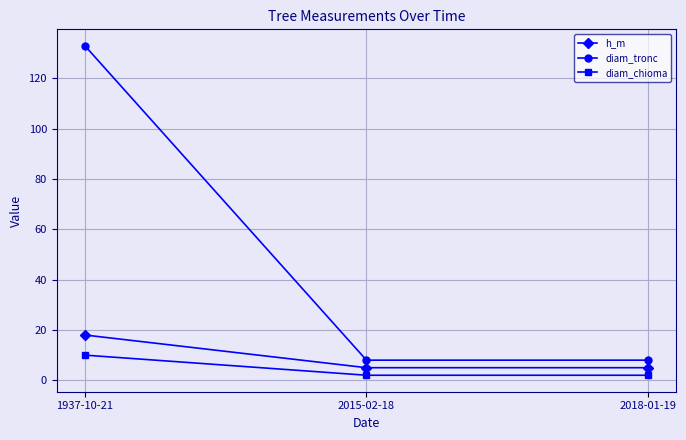

What position from the left is 2015-02-18?

2